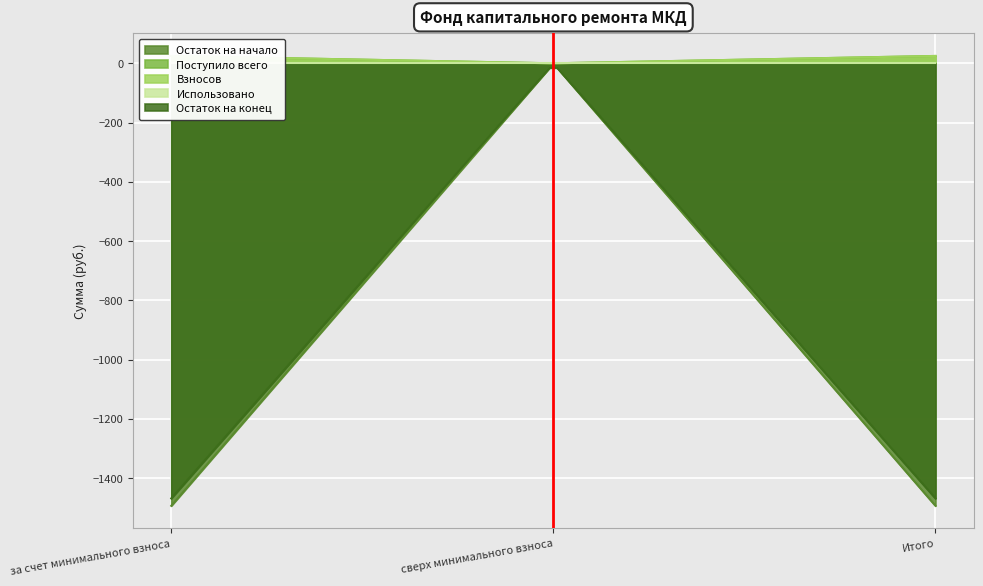

Where is Остаток на конец nearest to the value -734?

сверх минимального взноса